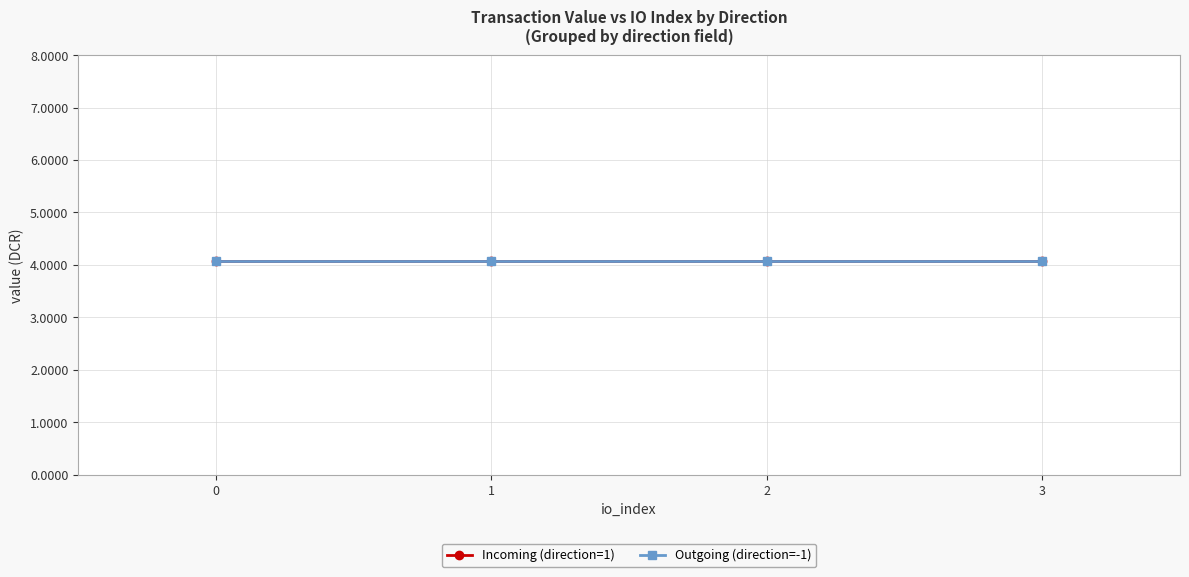

At which category is the sum across all series the highest?

1